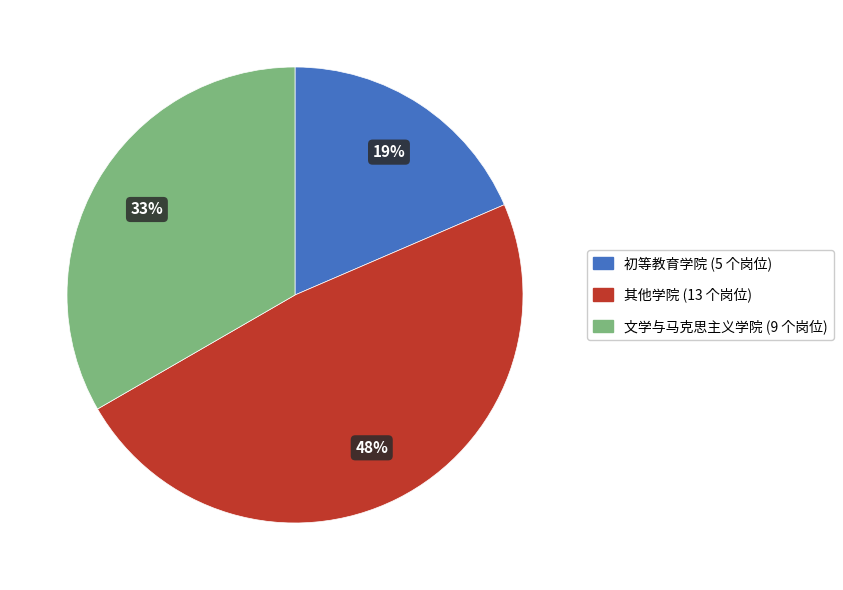

To the nearest percent, what is the average slice percentage?

33%